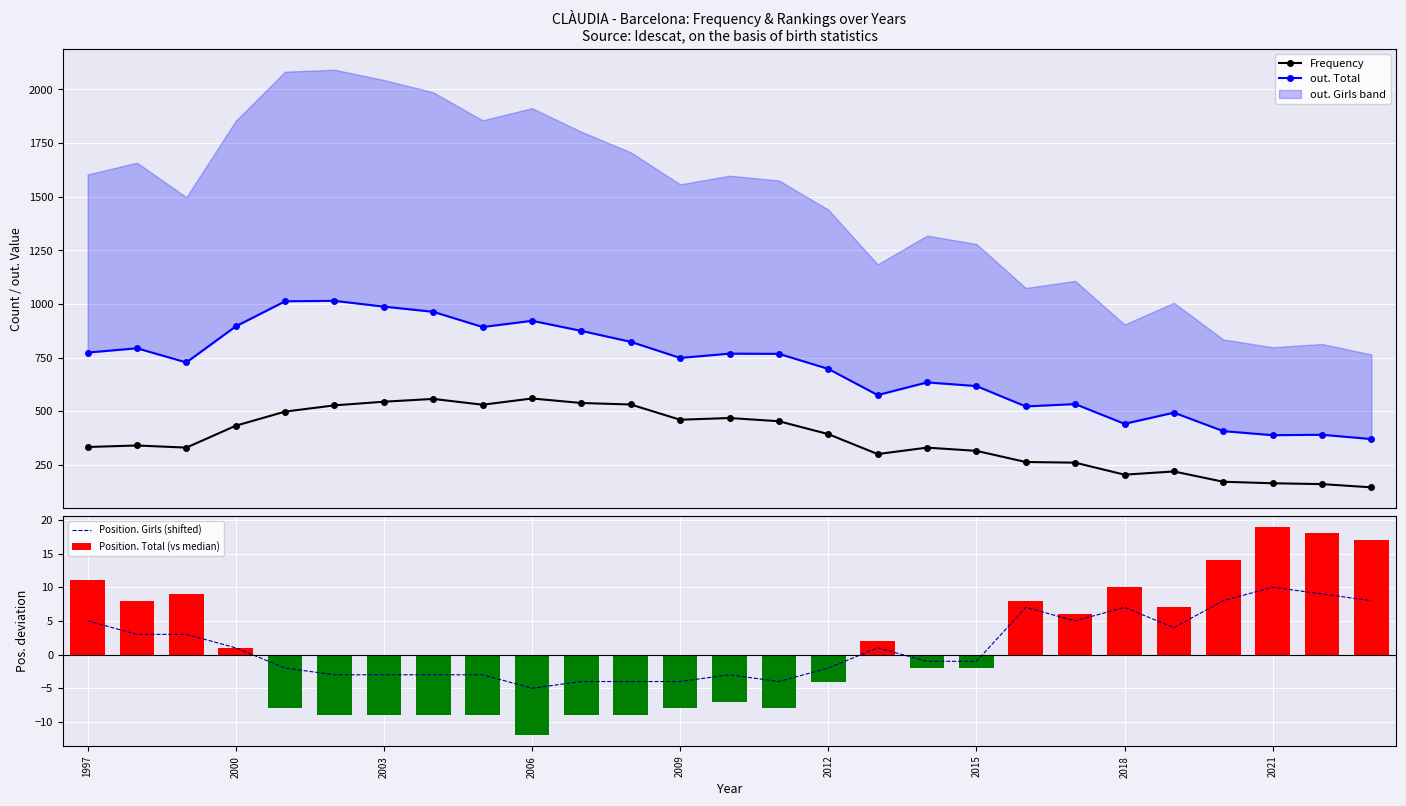

What is the difference between the second highest and minimum values in the Position. Total (vs median) series?

30